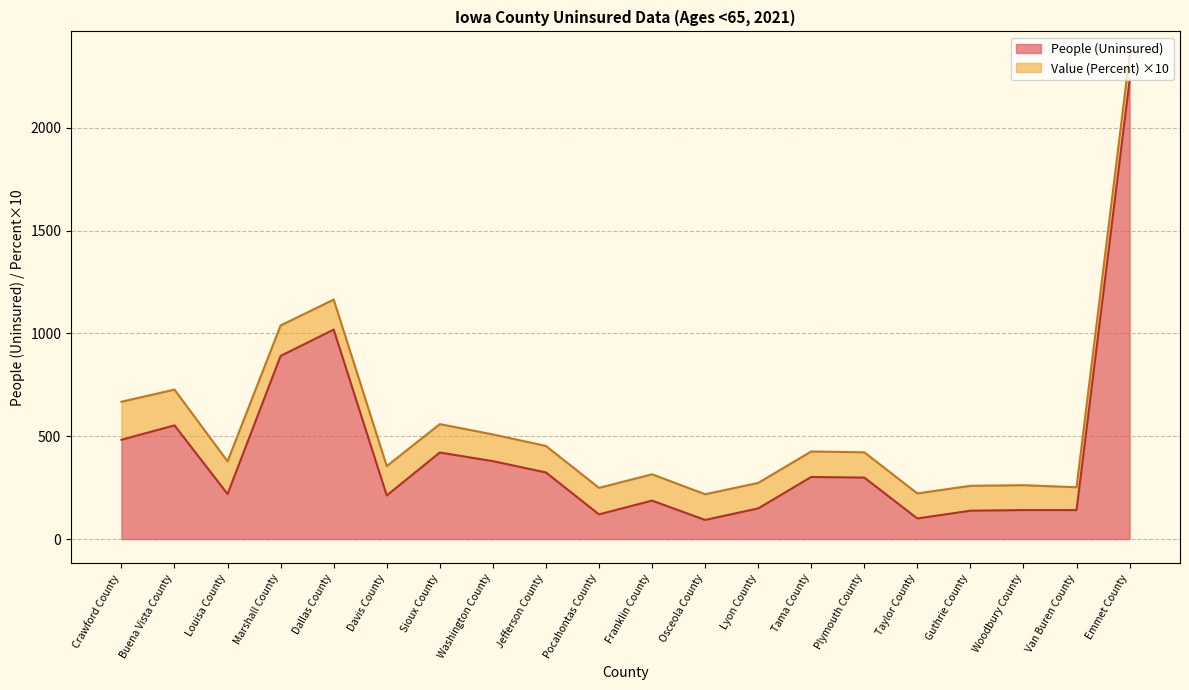

What position from the right is Osceola County?

9